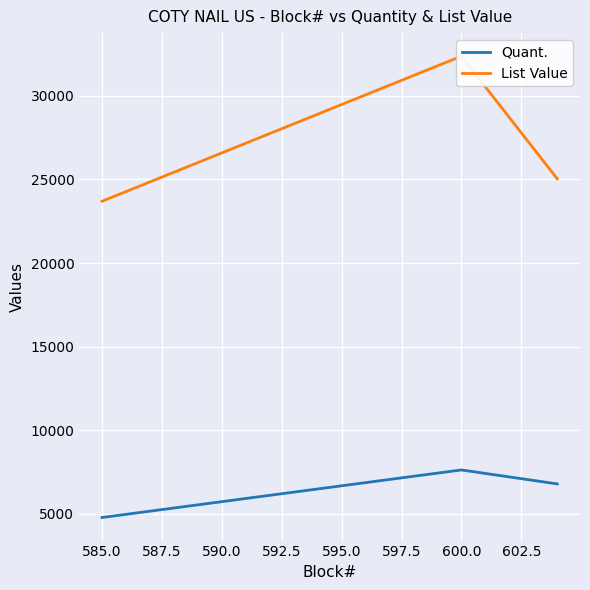

What is the minimum value for Quant.?

4789